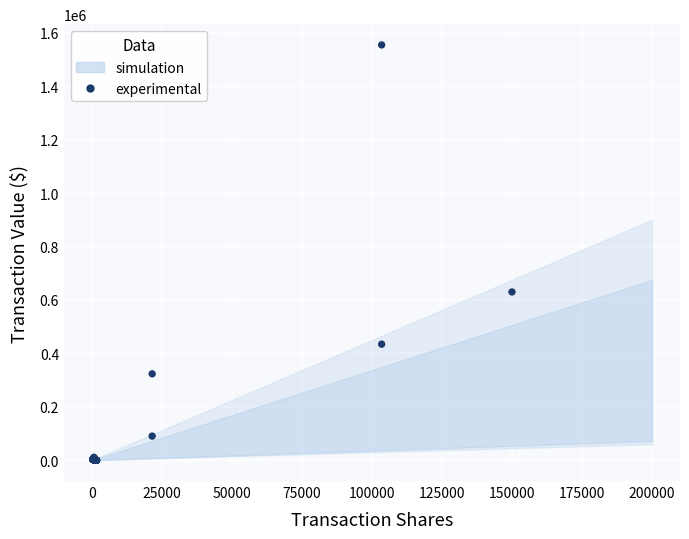

What Y value in the scatter plot is closest to 777252?

630000